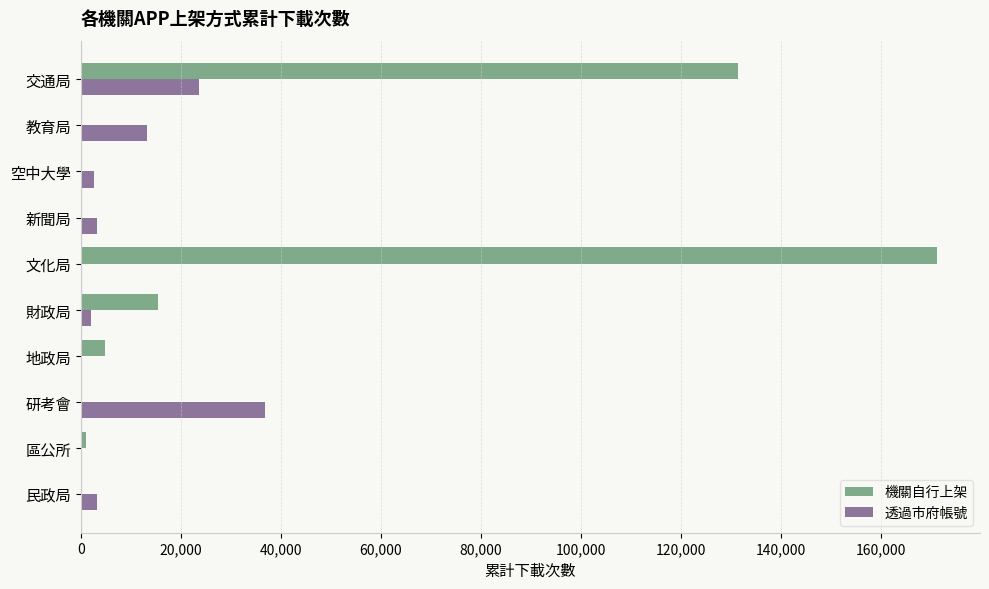

Which category has the highest value in the 機關自行上架 series?

文化局